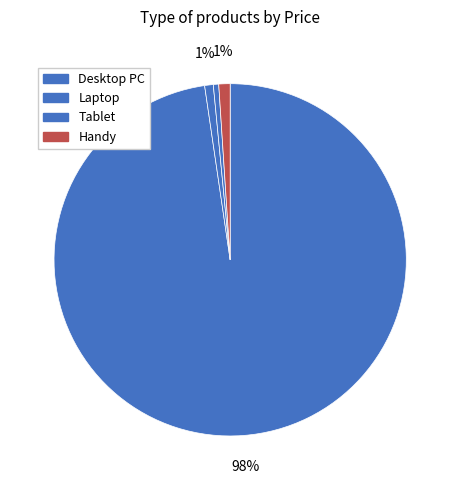

To the nearest percent, what is the difference between the largest and smallest slice percentages?

97%